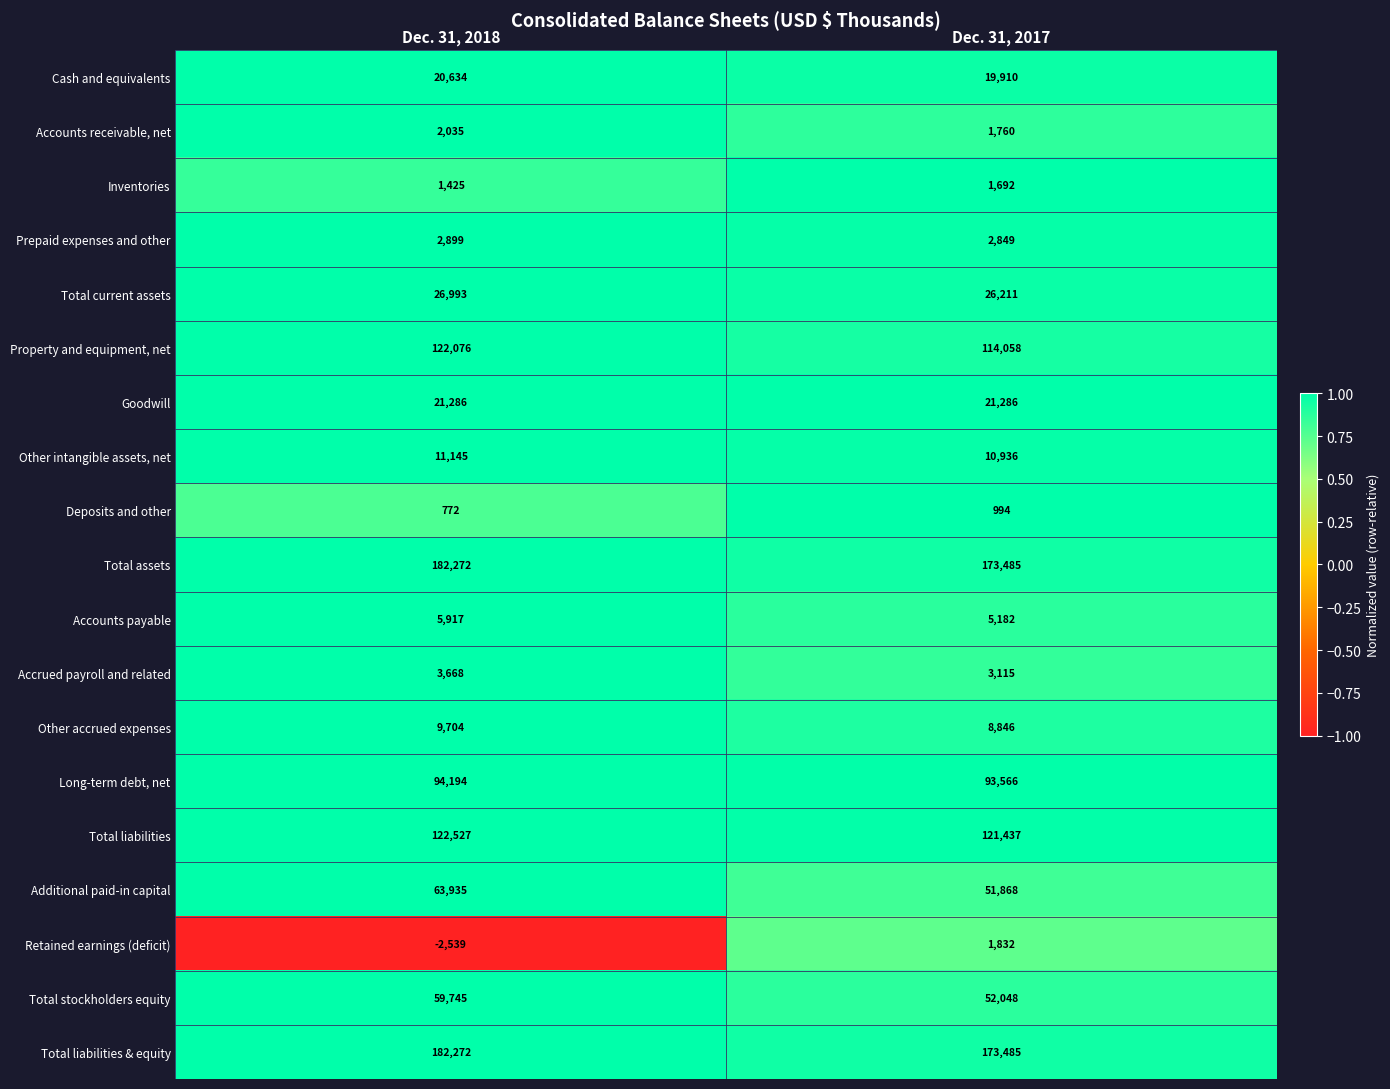

Which series has the largest range (max minus min)?

Additional paid-in capital